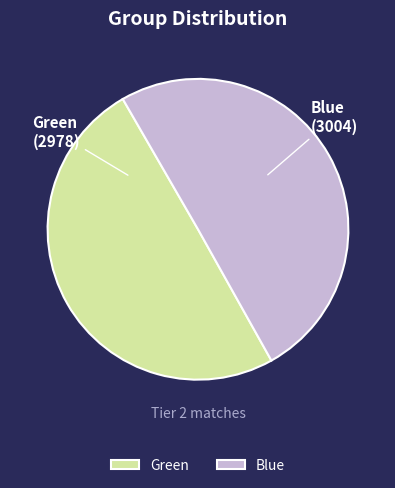

Is the sum of Blue and Green greater than half?

Yes